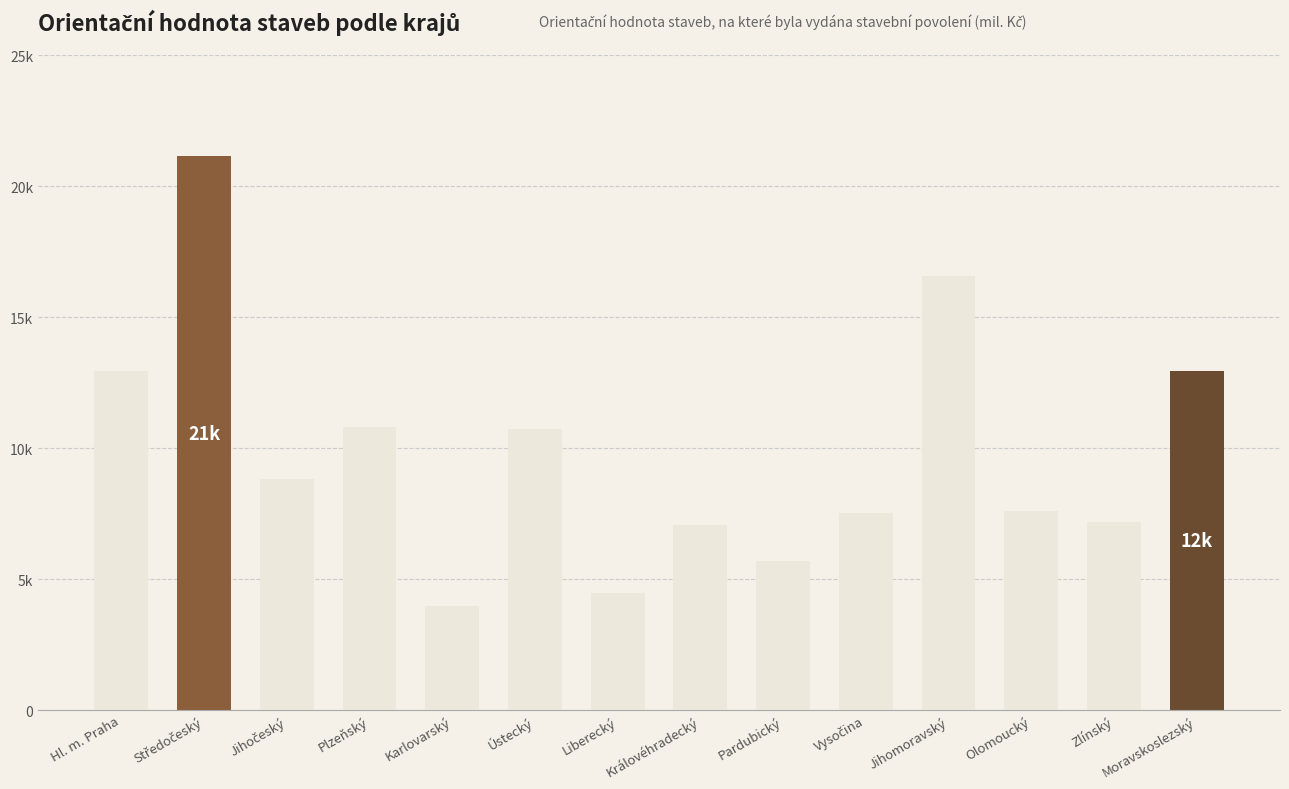

Between Olomoucký and Ústecký, which is larger?

Ústecký